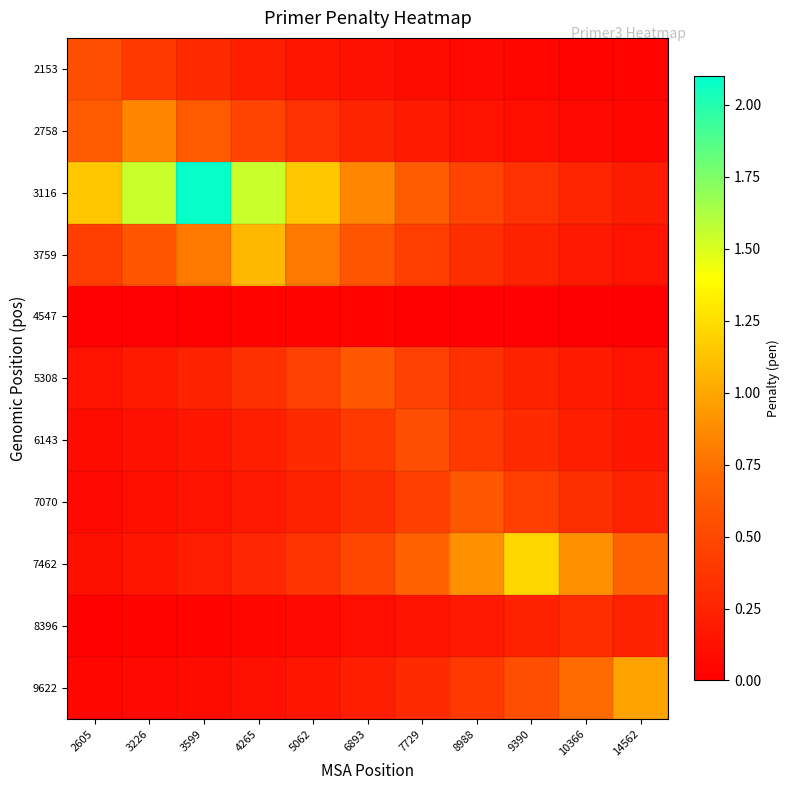

At how many categories does at least one series exceed 1?

6